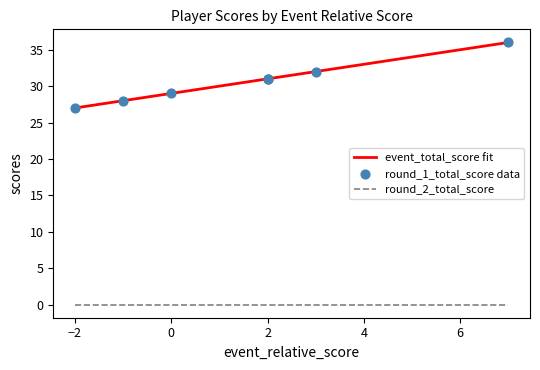

Which series contains the lowest Y value?

round_2_total_score